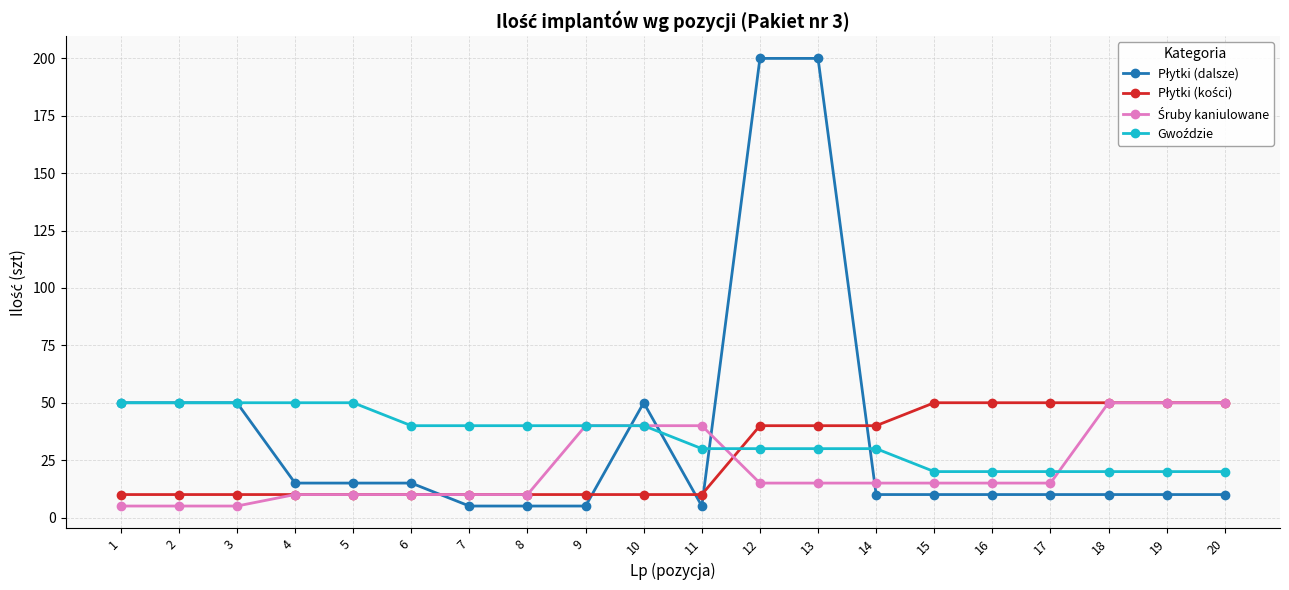

What is the greatest value displayed?

200